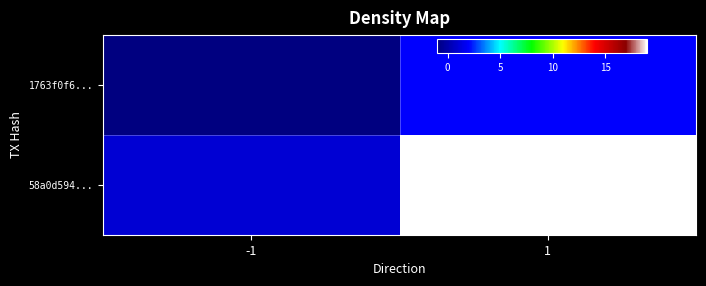

At which category is the sum across all series the highest?

1